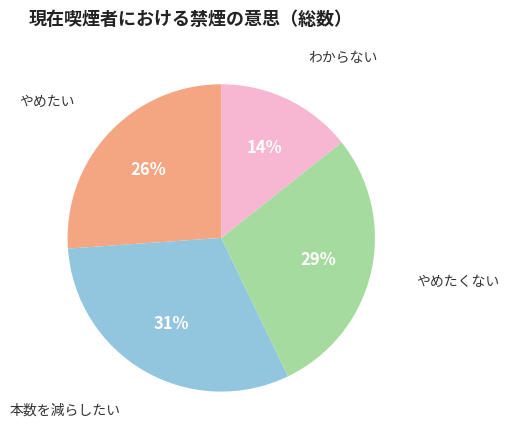

To the nearest percent, what is the average slice percentage?

25%